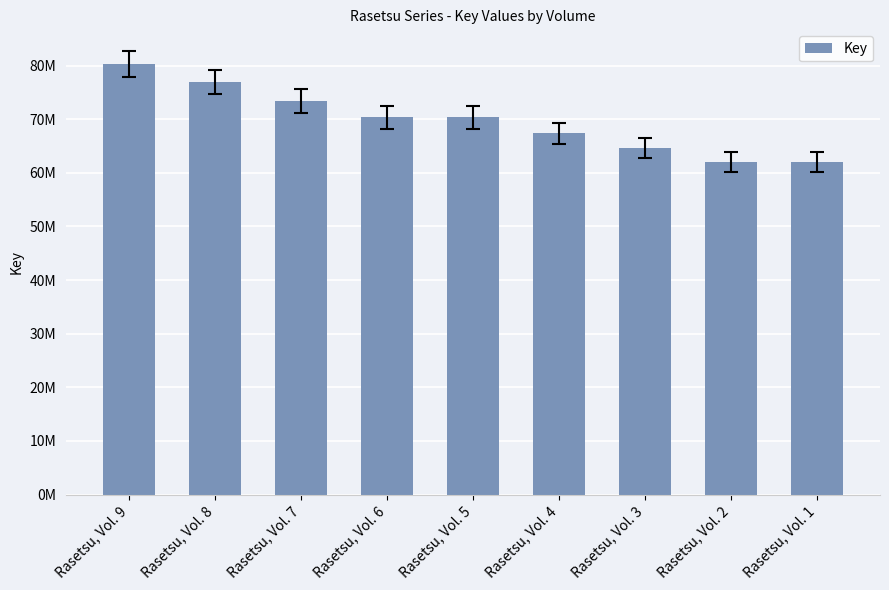

Are the bars horizontal?

No